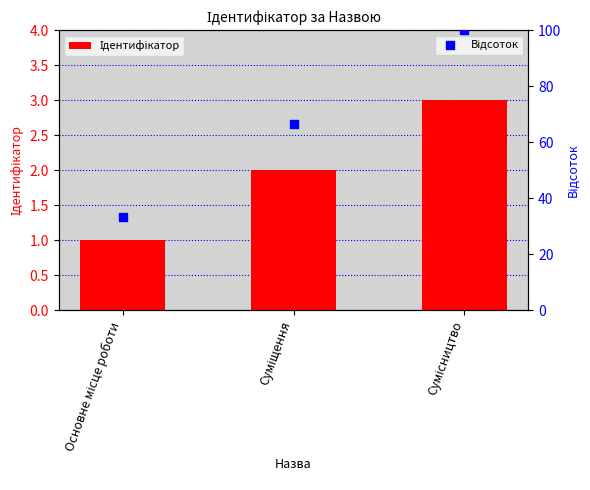

What is the total value across all series at Сумісництво?

103.0